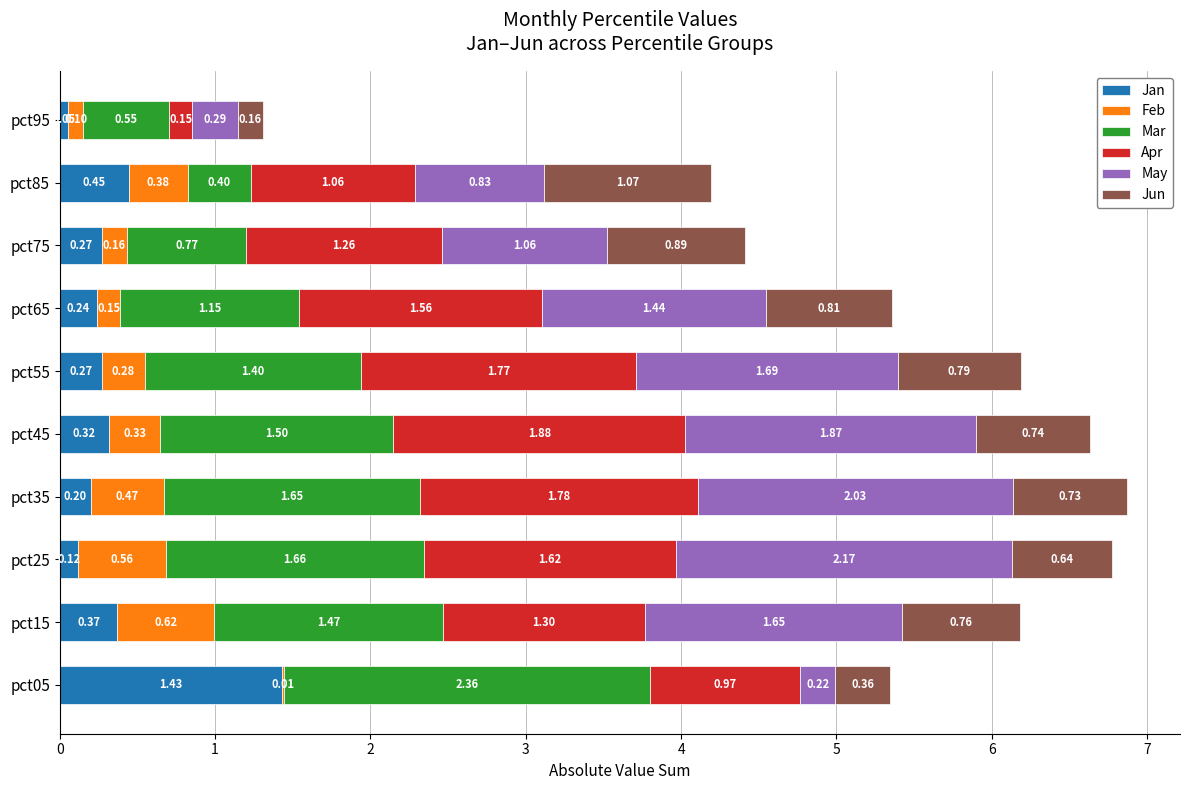

What is the total value across all series at pct45?

6.6